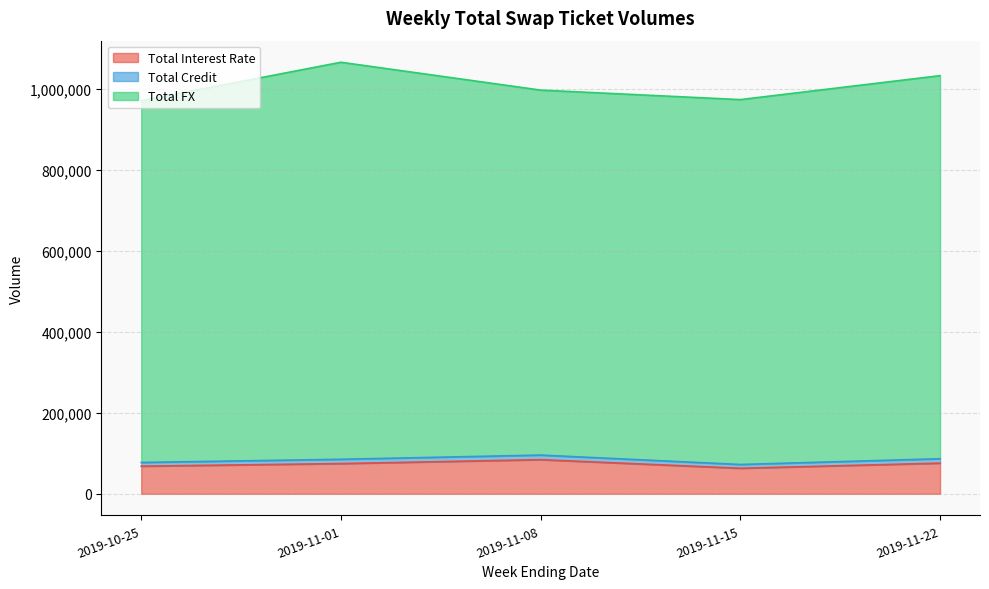

At which category does Total Credit reach its first local valley?

2019-11-15